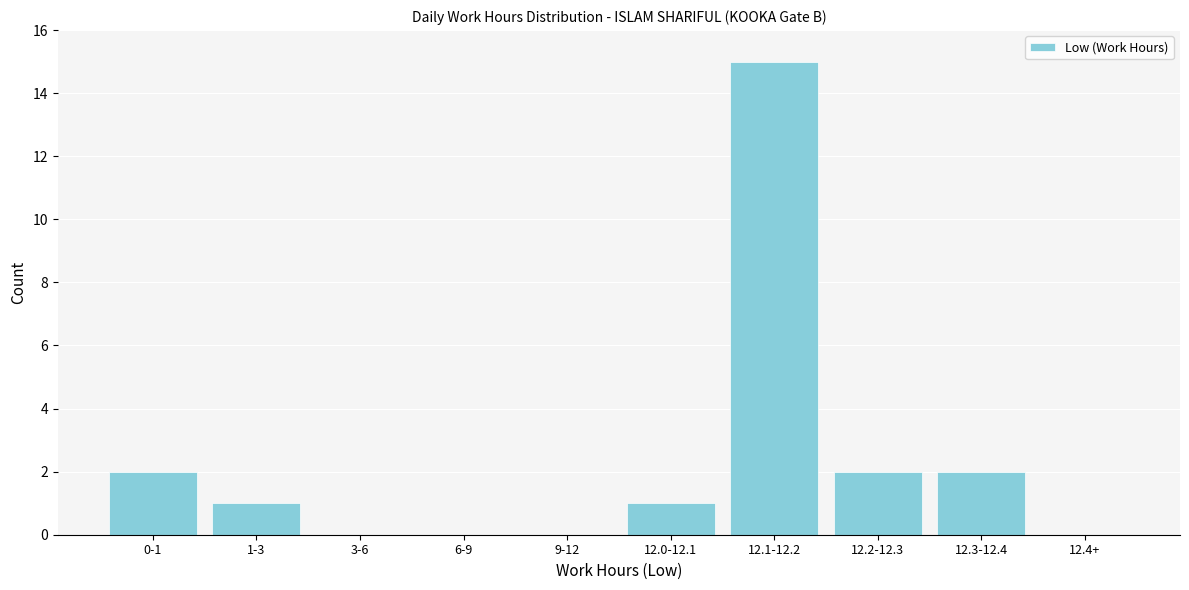

Reading left to right, extract all data points from this chart.

0-1=2	1-3=1	3-6=0	6-9=0	9-12=0	12.0-12.1=1	12.1-12.2=15	12.2-12.3=2	12.3-12.4=2	12.4+=0